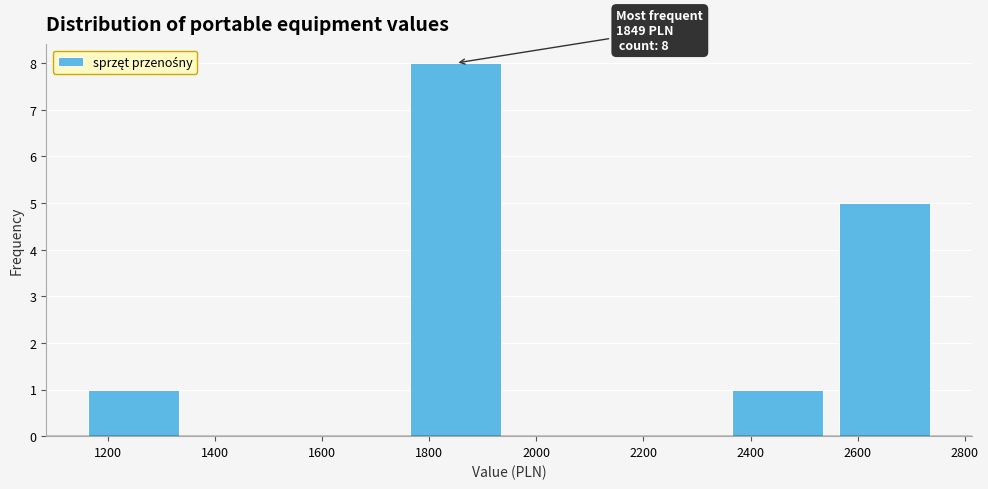

Over which range of the x-axis is the bar tallest?

1740 to 1940